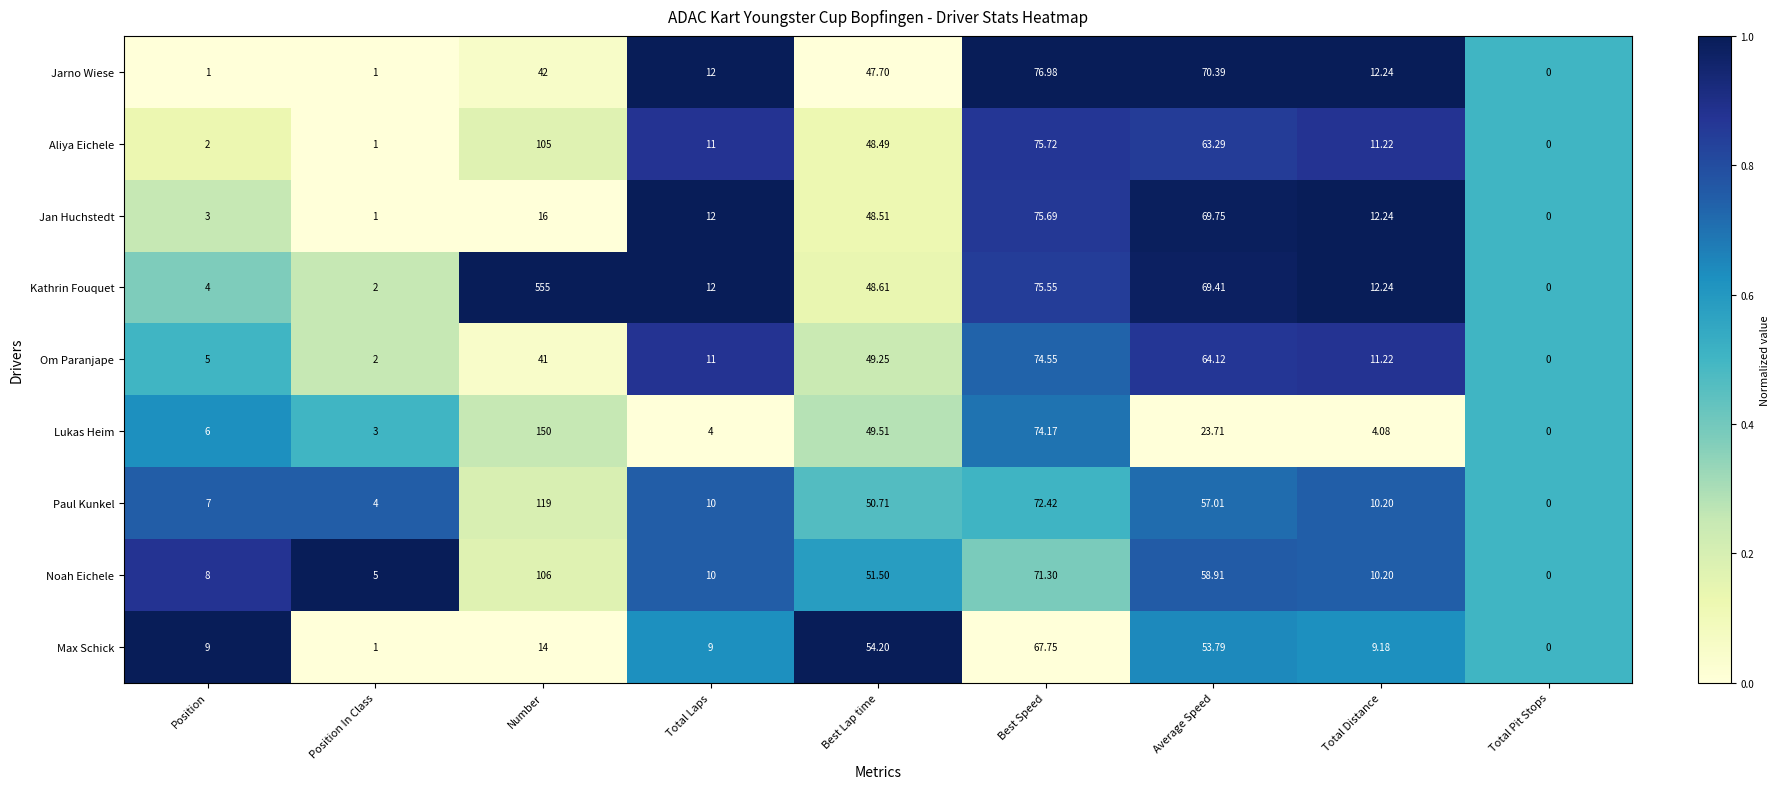

Which series has the largest total across all categories?

Kathrin Fouquet